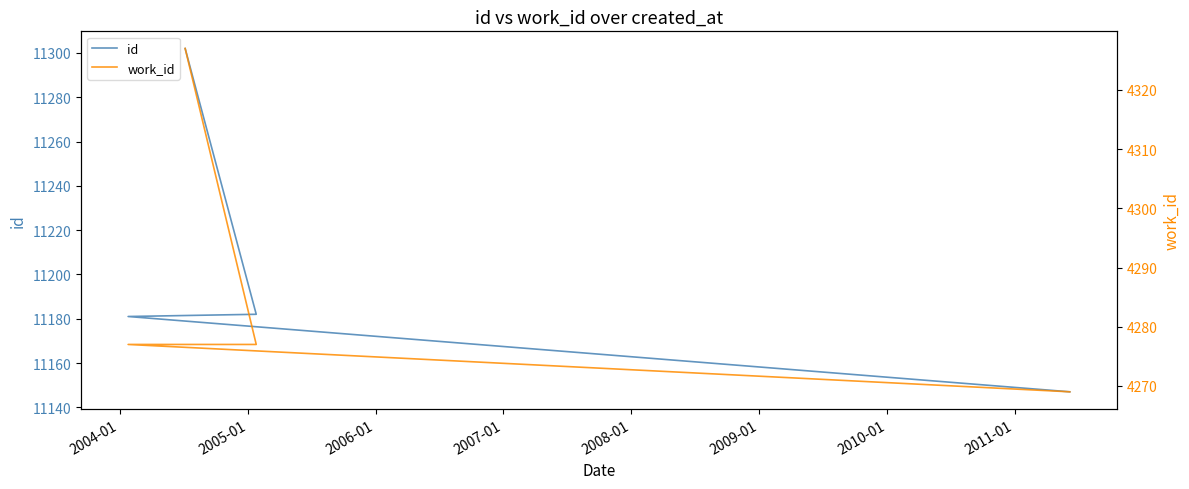

True or false: work_id and id intersect in this chart.

False